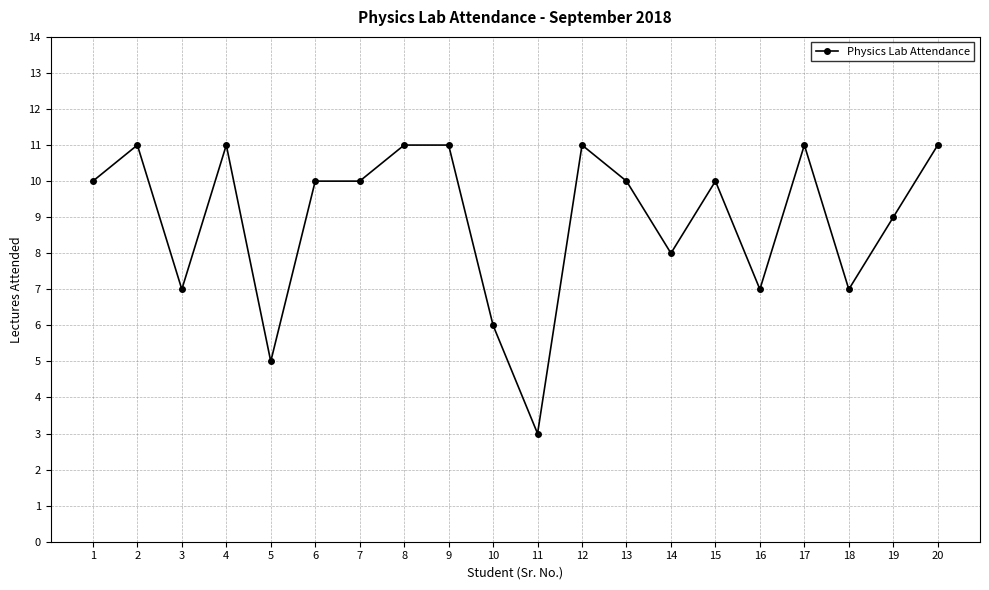

Reading left to right, transcribe all the data shown in this chart.

1=10	2=11	3=7	4=11	5=5	6=10	7=10	8=11	9=11	10=6	11=3	12=11	13=10	14=8	15=10	16=7	17=11	18=7	19=9	20=11